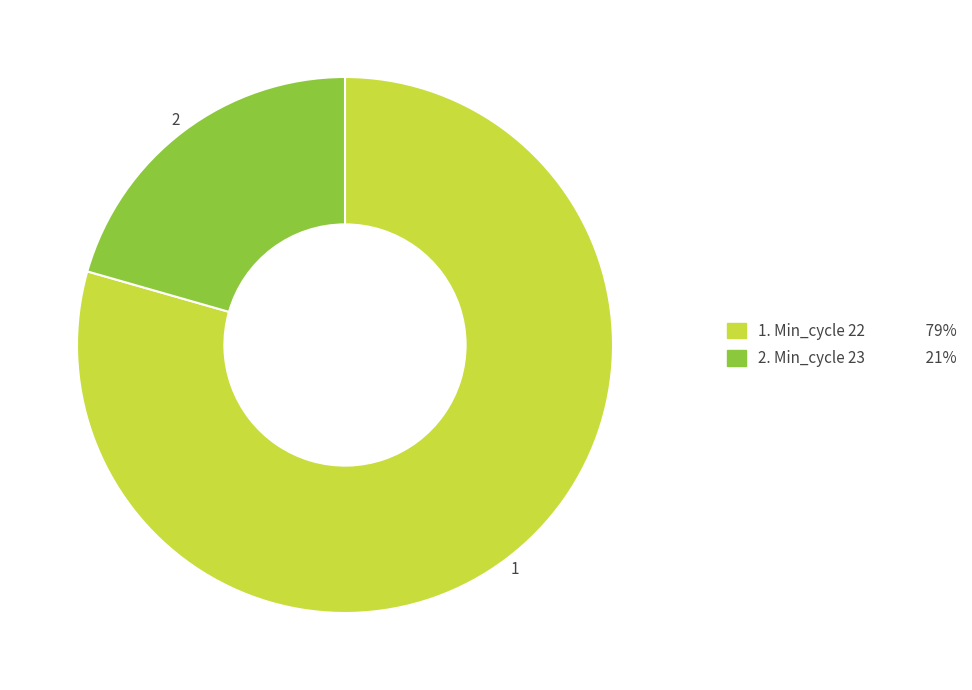

Does any single category account for the majority?

Yes